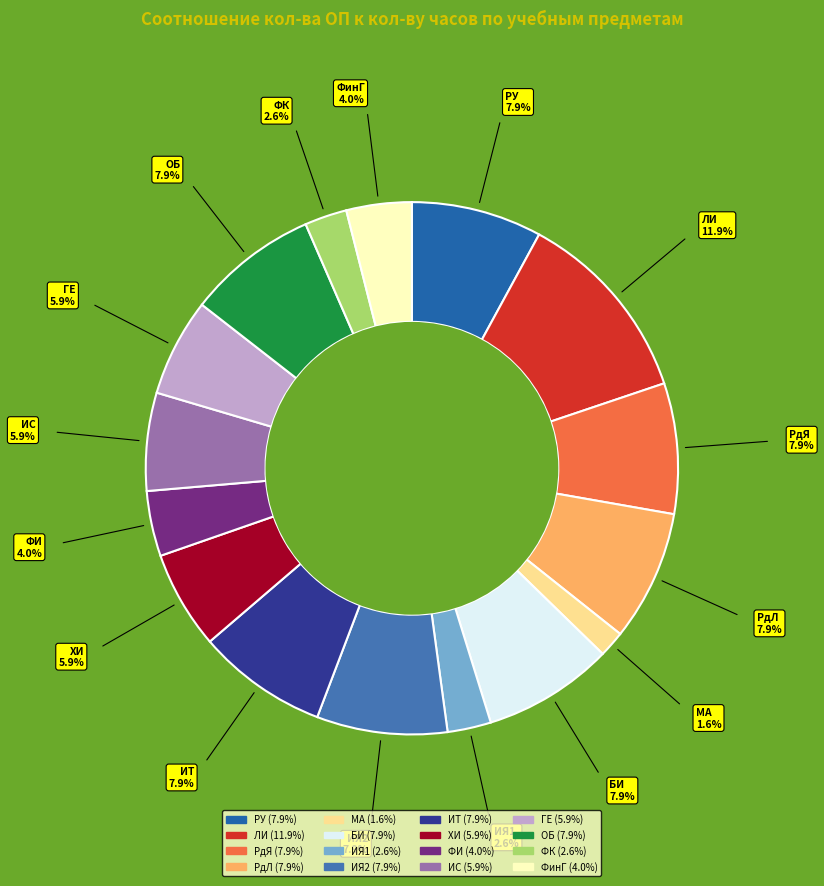

Does МА account for over 50% of the chart?

No